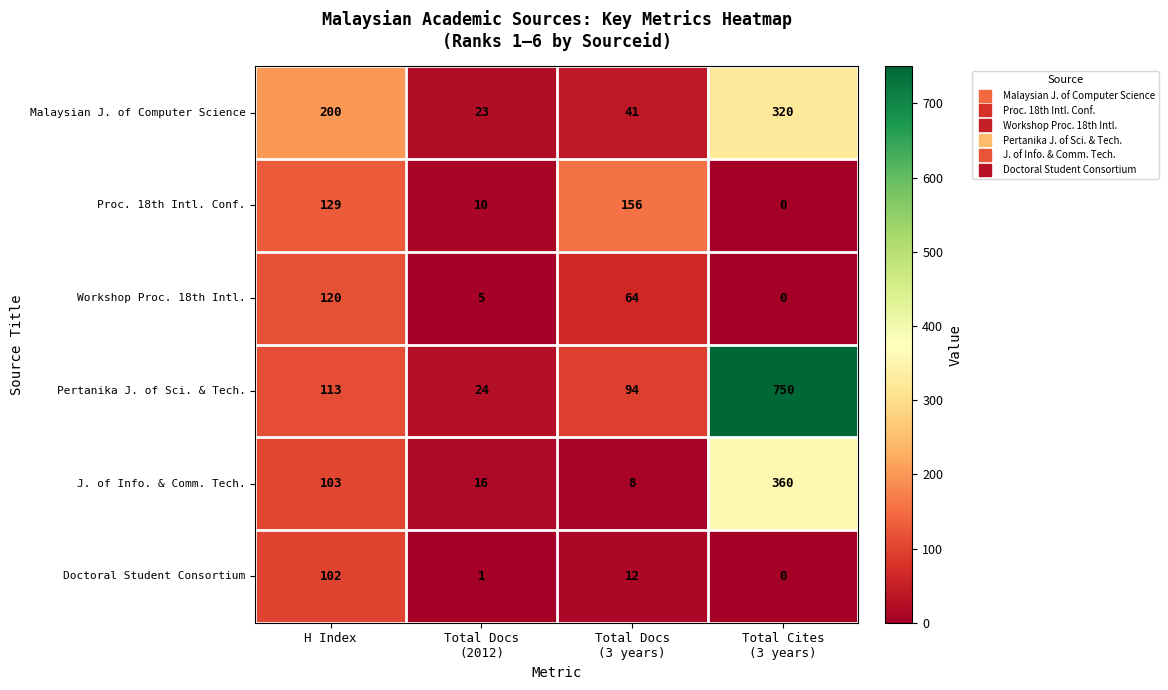

What is the maximum value for J. of Info. & Comm. Tech.?

360